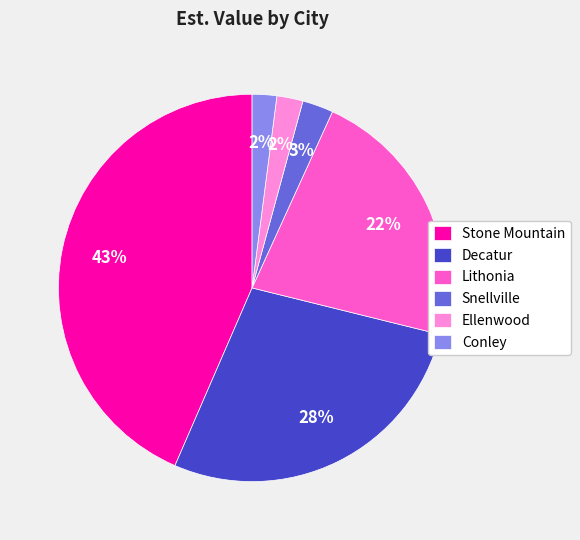

To the nearest percent, what portion does Decatur represent?

28%